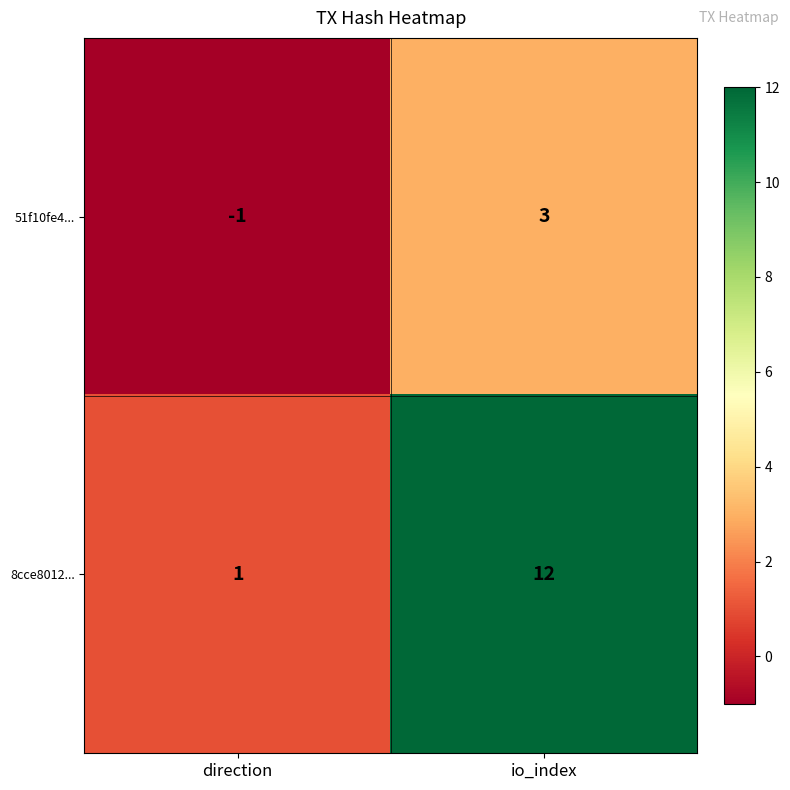

What is the difference between the maximum and minimum values in the 8cce8012... series?

11